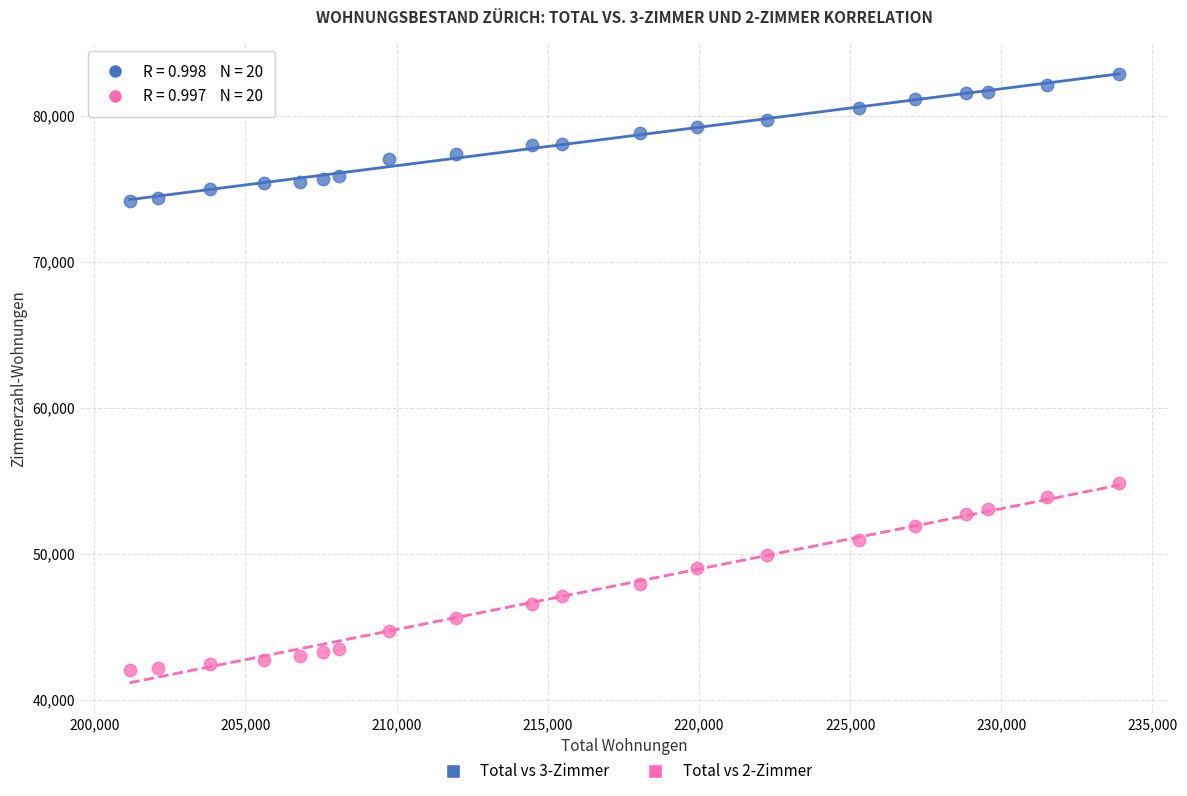

Which series contains the highest Y value?

Total vs 3-Zimmer